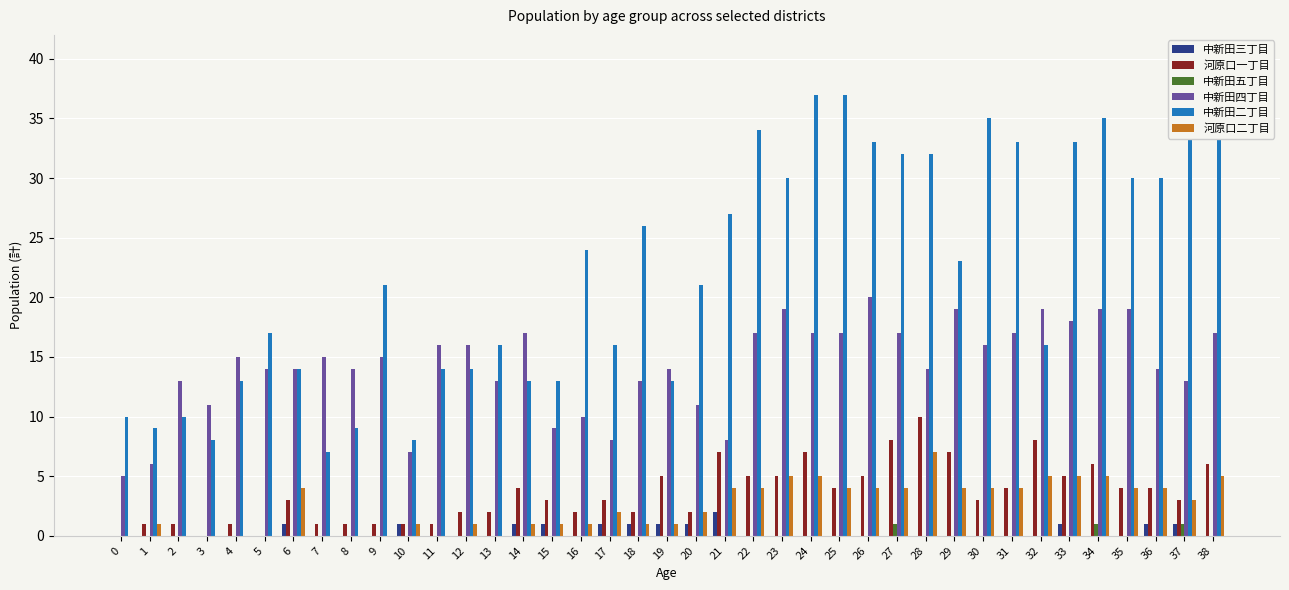

How many values in the 河原口一丁目 series exceed 3?

18